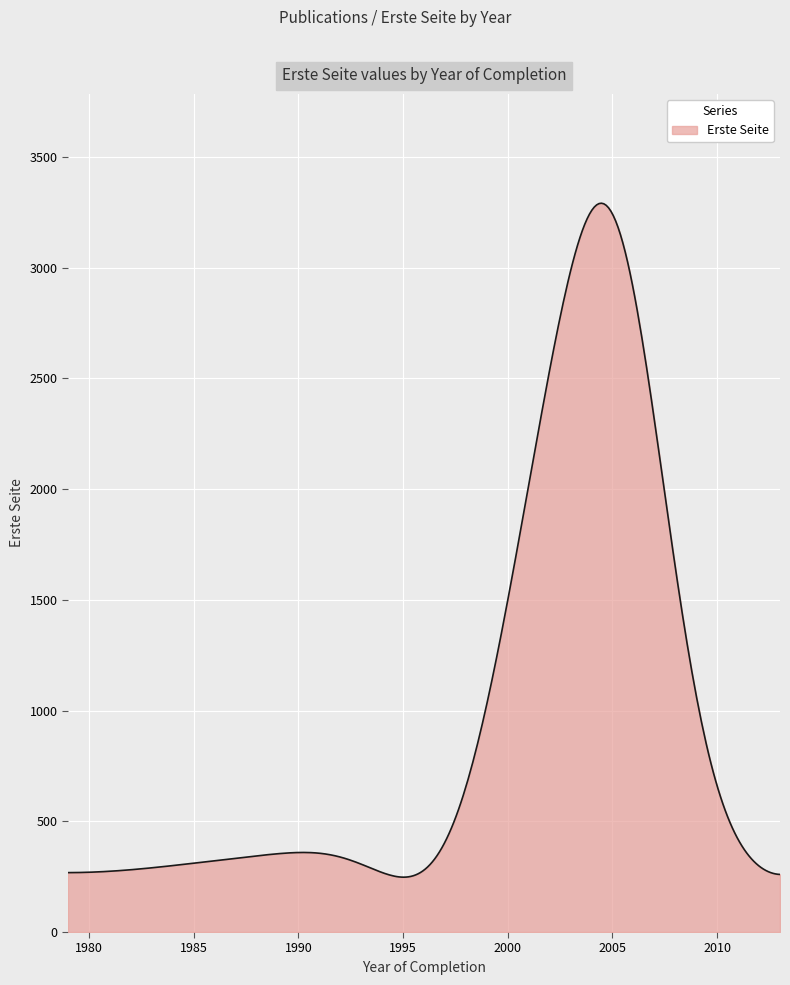

What is the minimum value shown in the chart?

247.7